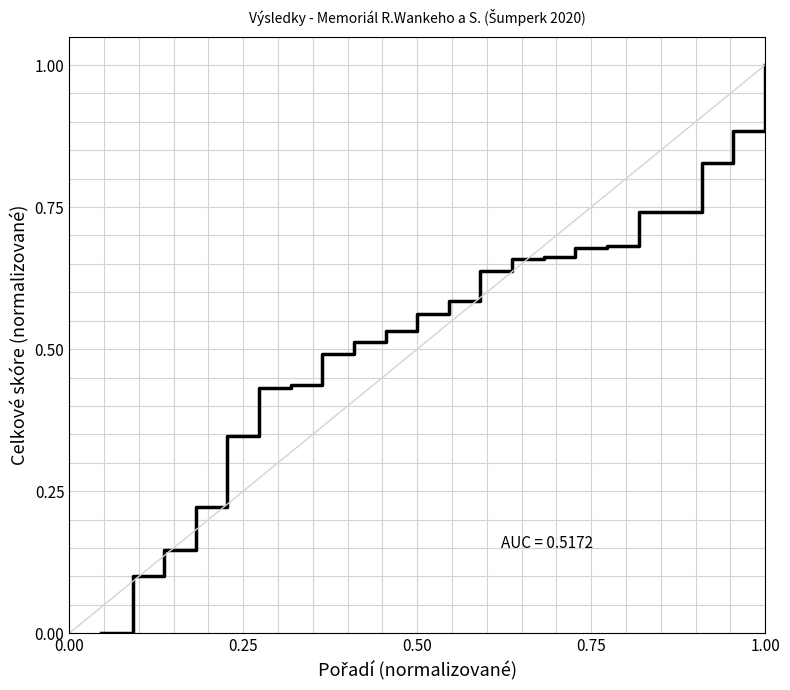

What is the maximum value shown in the chart?

1.0